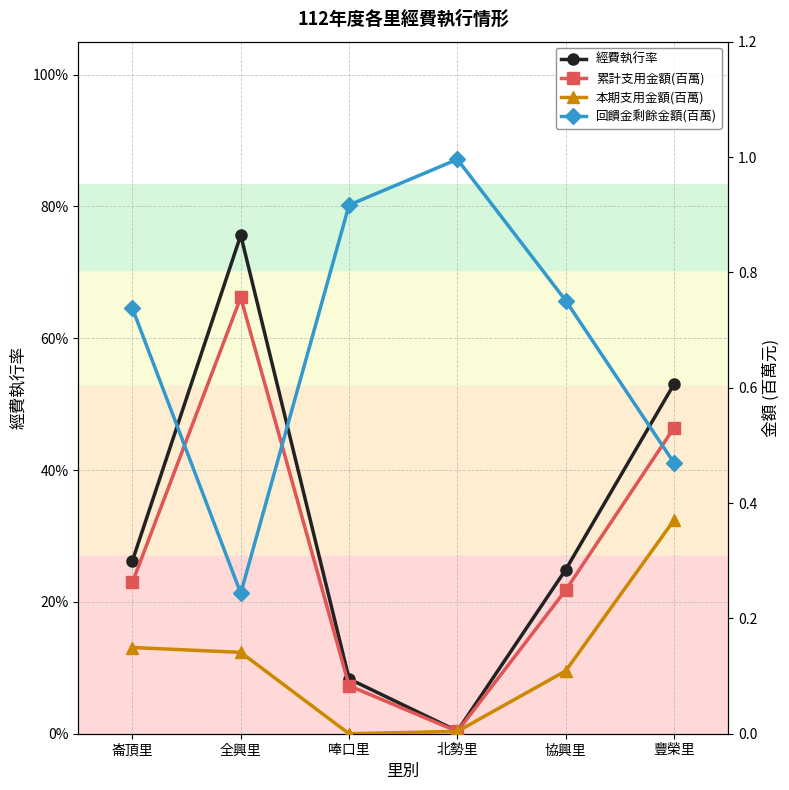

True or false: 本期支用金額(百萬) and 累計支用金額(百萬) intersect in this chart.

False